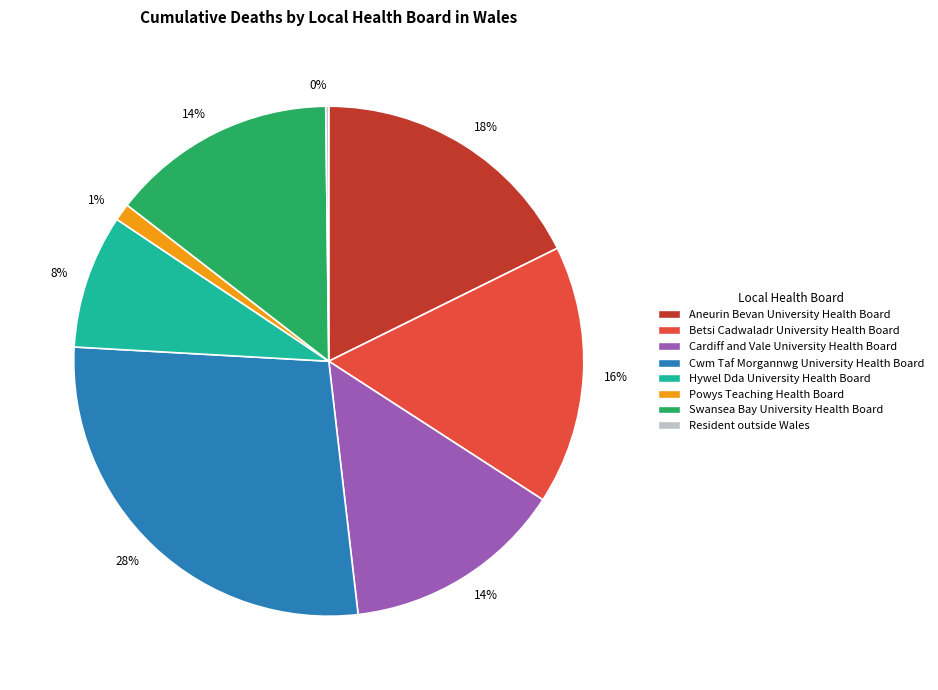

Approximately how many times larger is the value at Aneurin Bevan University Health Board compared to Cwm Taf Morgannwg University Health Board?

0.6